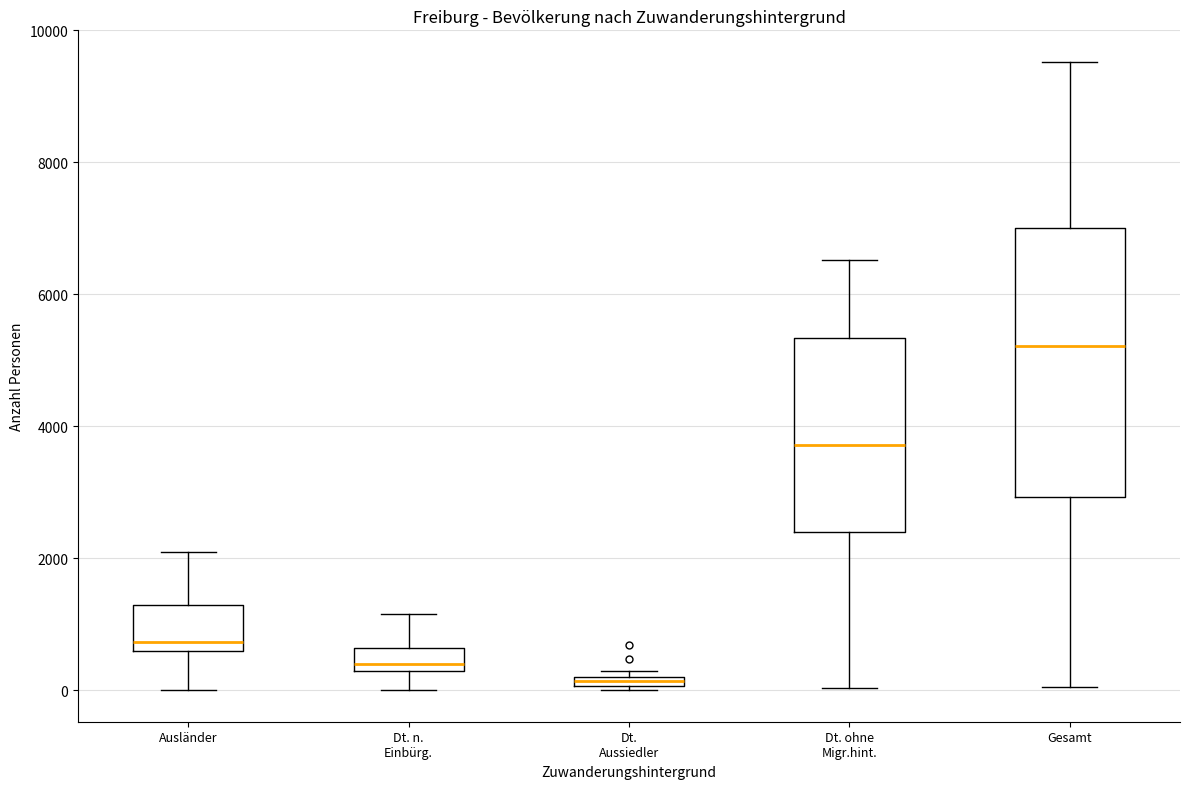

Where is the lower edge of the box for Ausländer on the y-axis? The values are not printed on the chart, so give them approximately, as read against the axis.

600